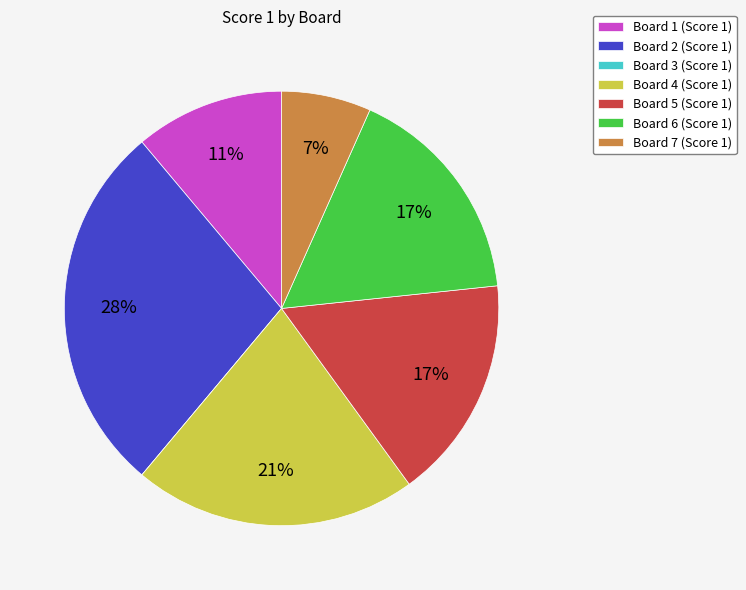

Combined, do Board 1 (Score 1) and Board 5 (Score 1) account for over 50%?

No